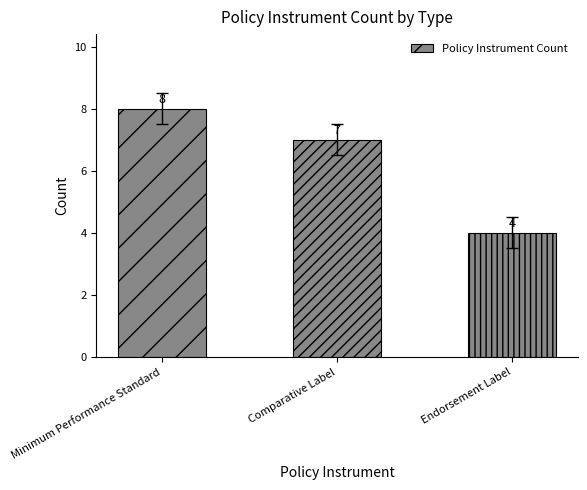

List the labels in order of value, largest first.

Minimum Performance Standard, Comparative Label, Endorsement Label